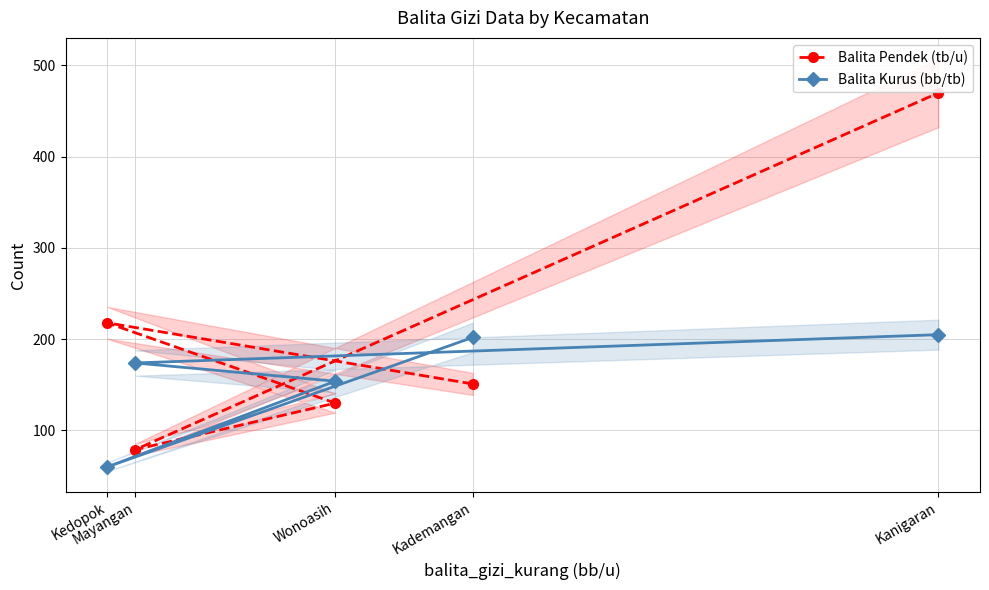

How many distinct data groups are displayed?

2